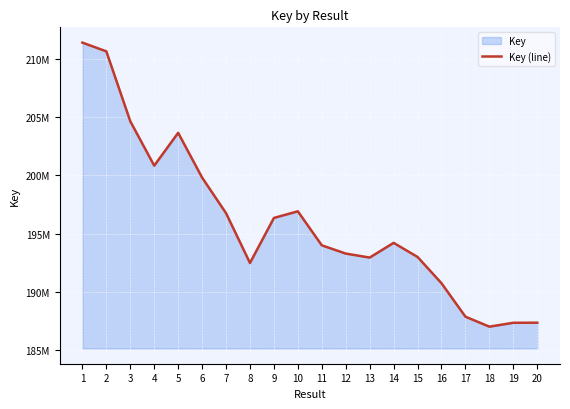

How many data points are above 194212621?

9